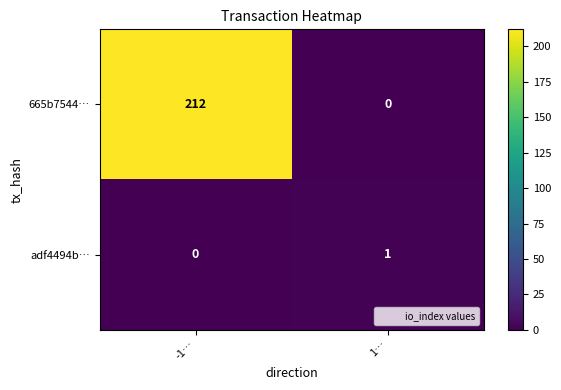

True or false: 665b7544… has a value of 0 at 1….

True